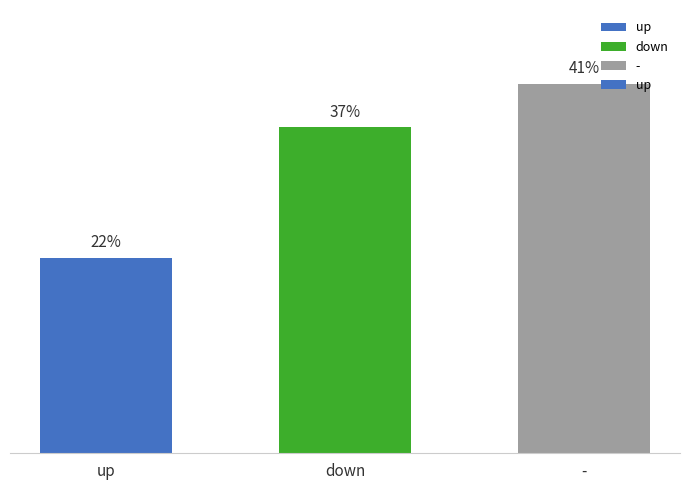

Does the chart contain any negative values?

No